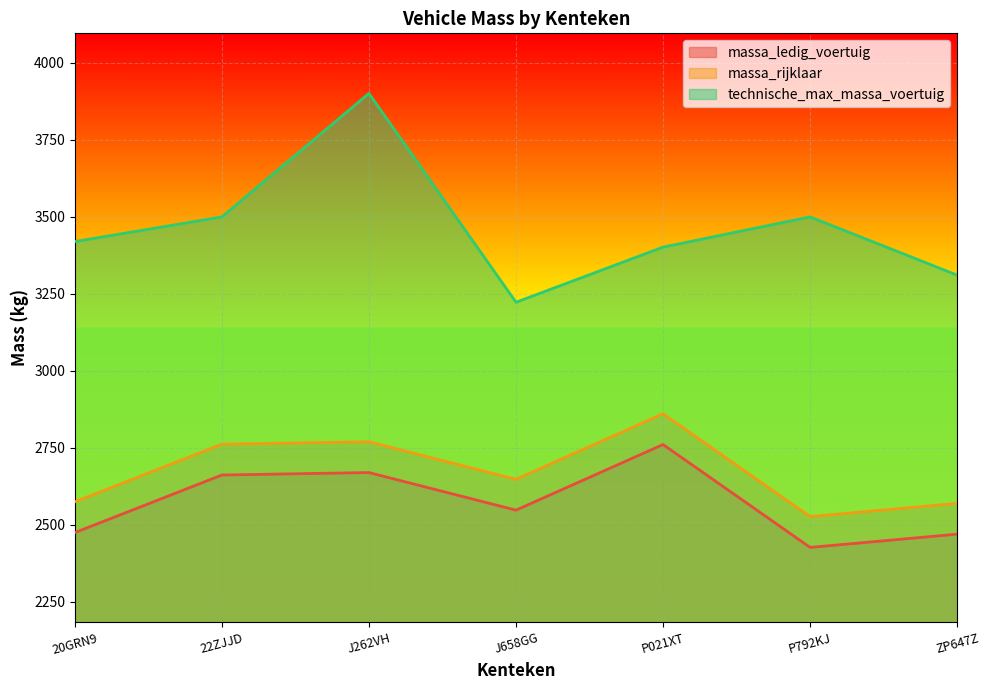

Which has a higher value, J262VH or 20GRN9?

J262VH